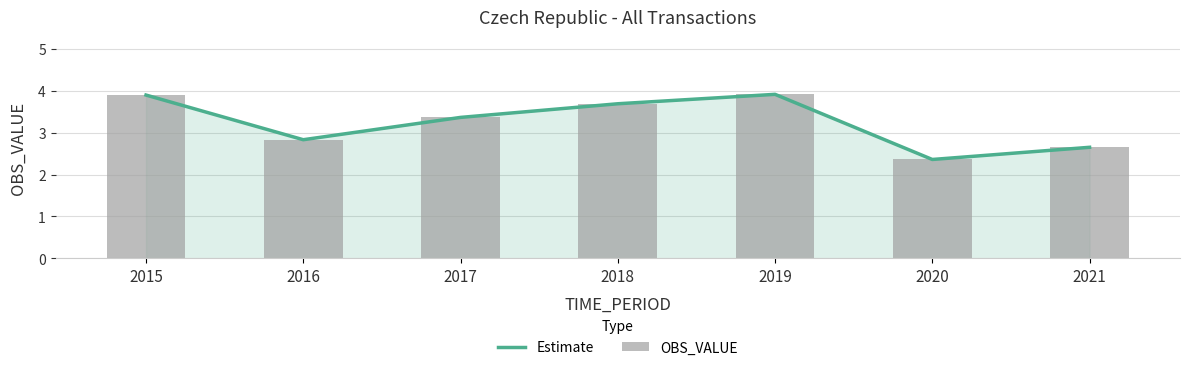

How many data points does each series have?

7